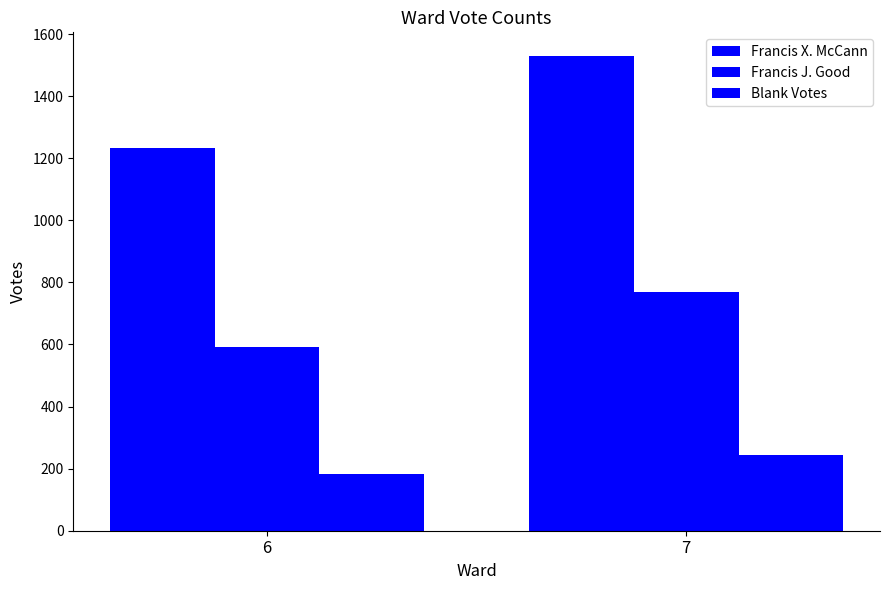

The value of Francis X. McCann at 6 is 2022. True or false?

False